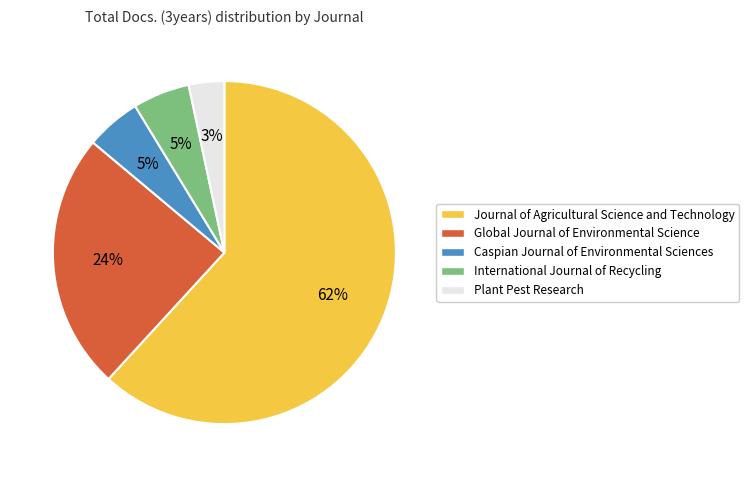

To the nearest percent, what portion does Caspian Journal of Environmental Sciences represent?

5%